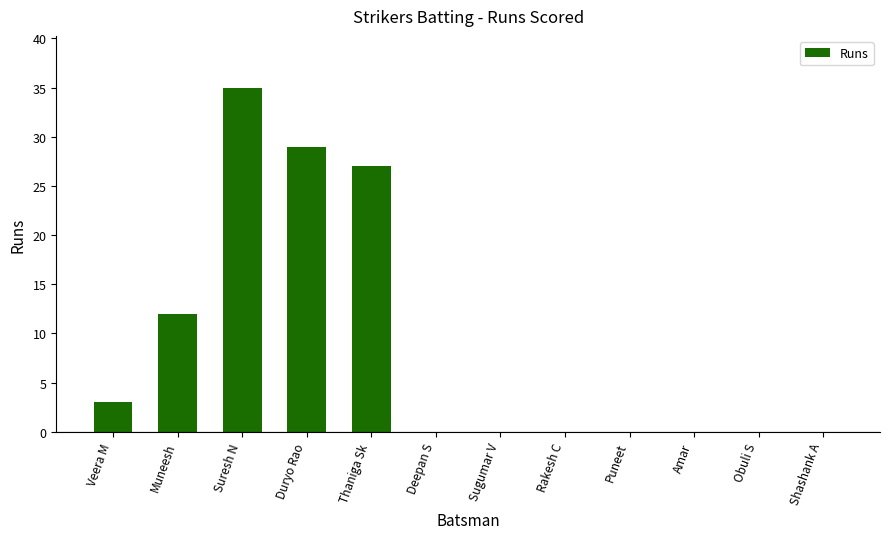

What is the change in value from Duryo Rao to Amar?

-29